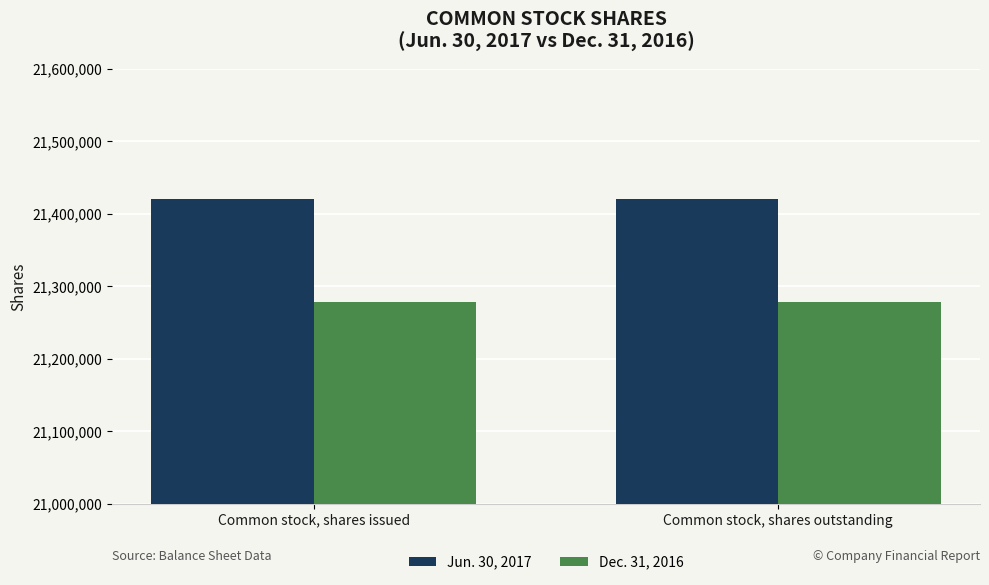

The value of Dec. 31, 2016 at Common stock, shares issued is 35197870. True or false?

False